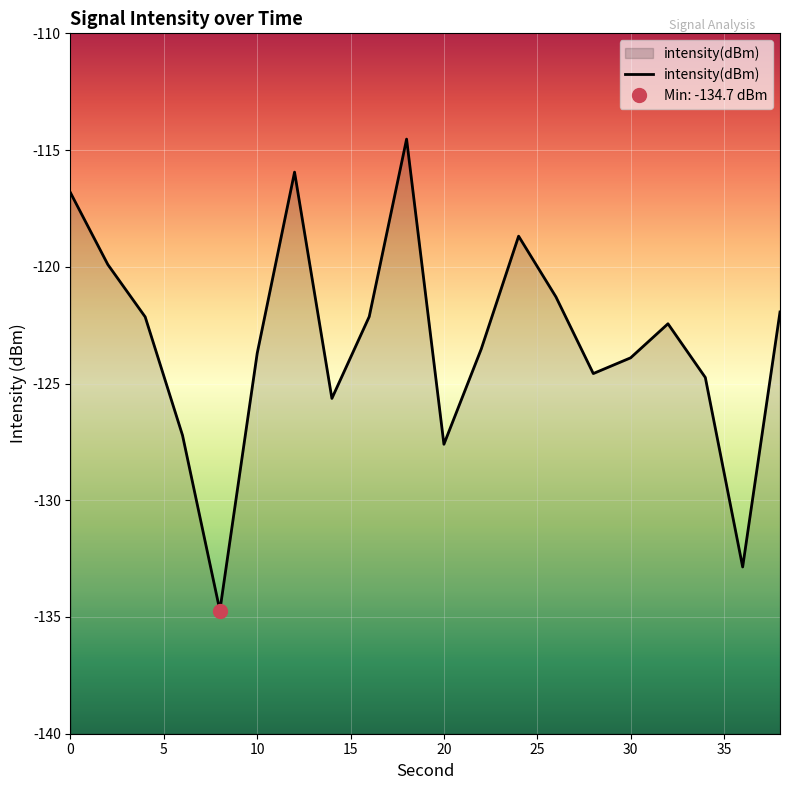

Which label corresponds to the smallest value in the chart?

8